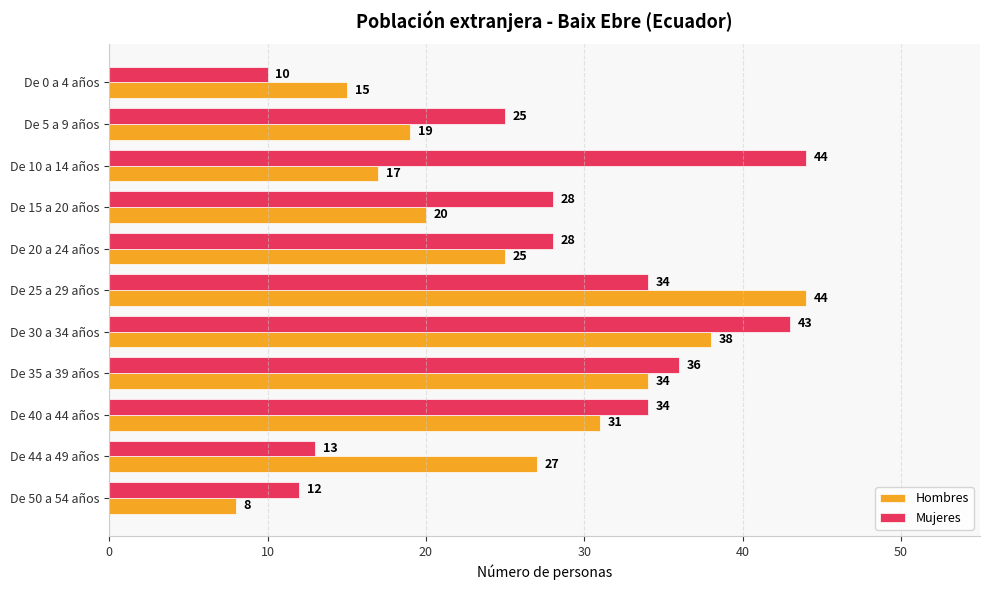

Which series has the widest spread of values?

Hombres